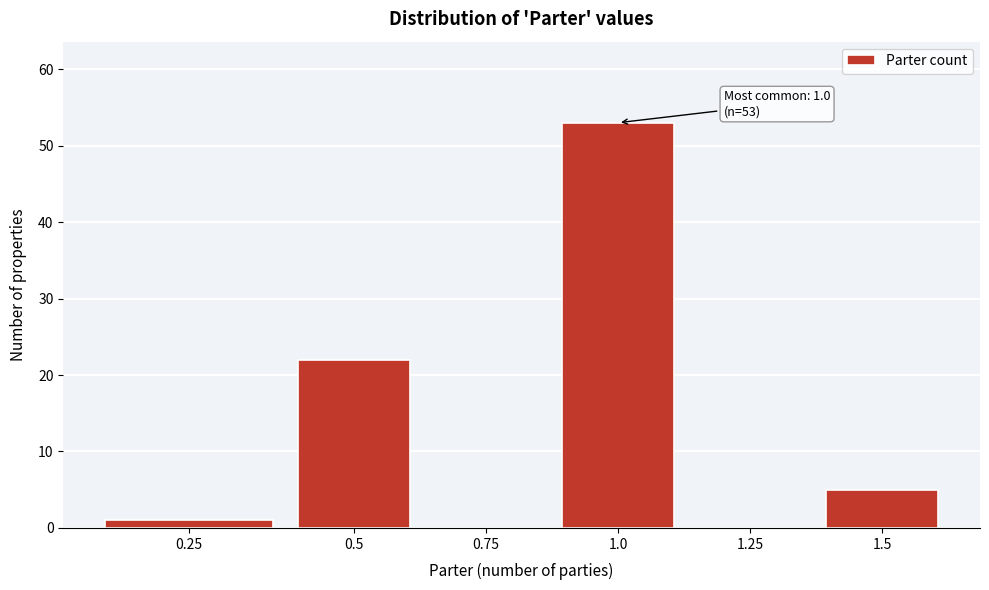

Reading left to right, what are all the values shown in this chart?

0.25=1	0.5=22	0.75=0	1.0=53	1.25=0	1.5=5